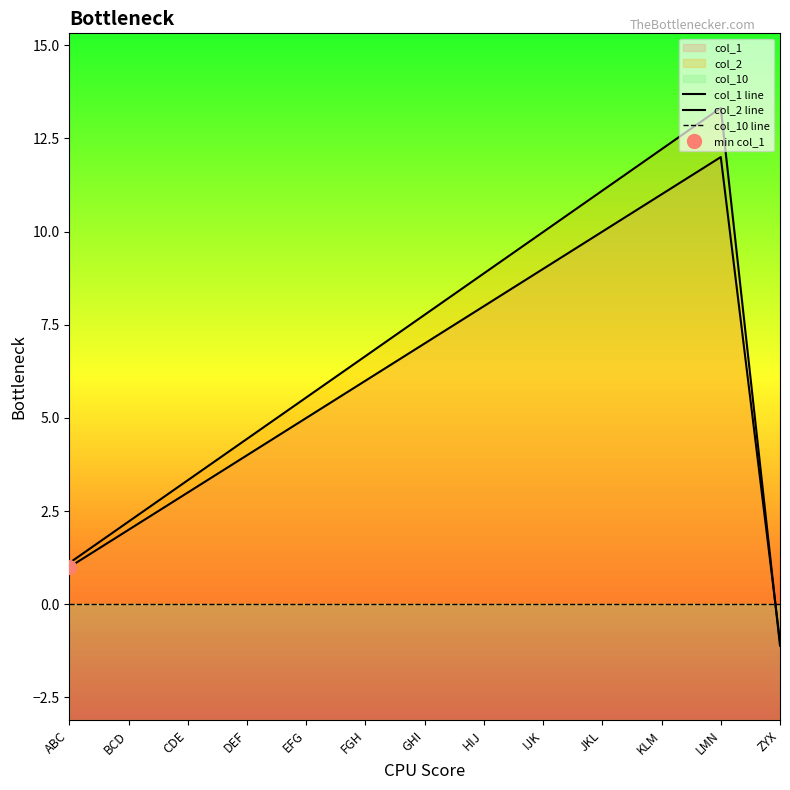

How many interior local peaks does the col_1 line series have?

1